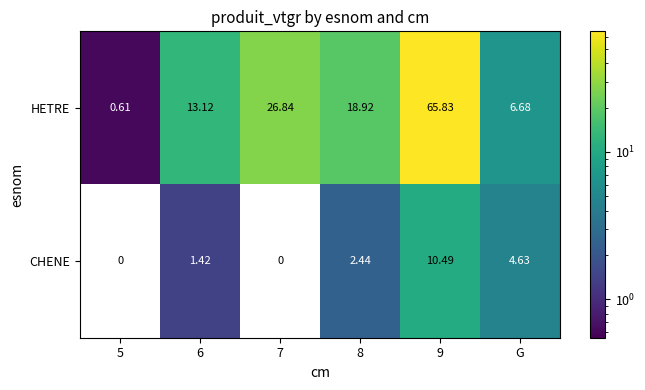

At how many categories does at least one series exceed 19?

2